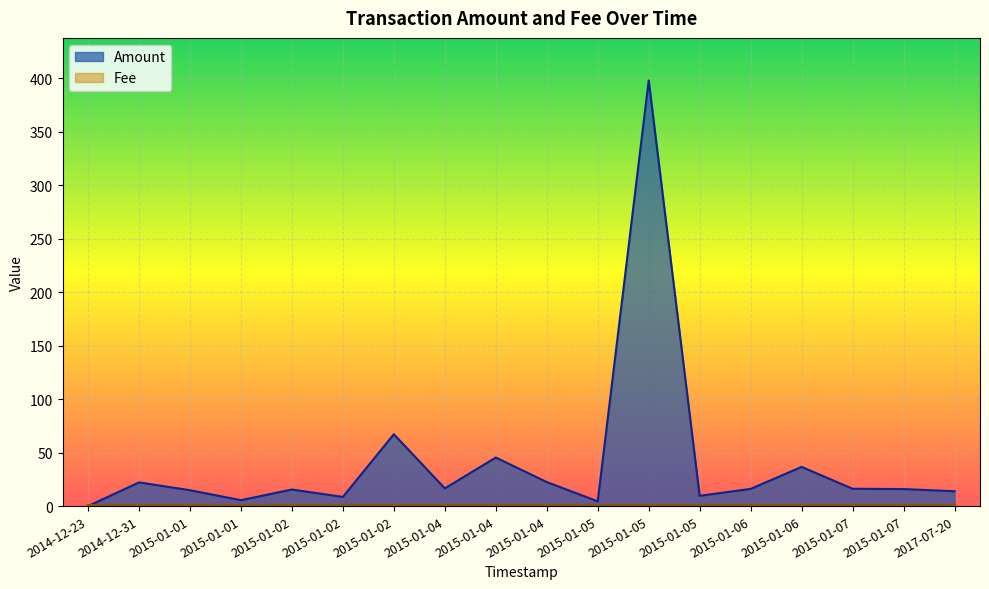

What is the value of the 9th point from the left?

16.5